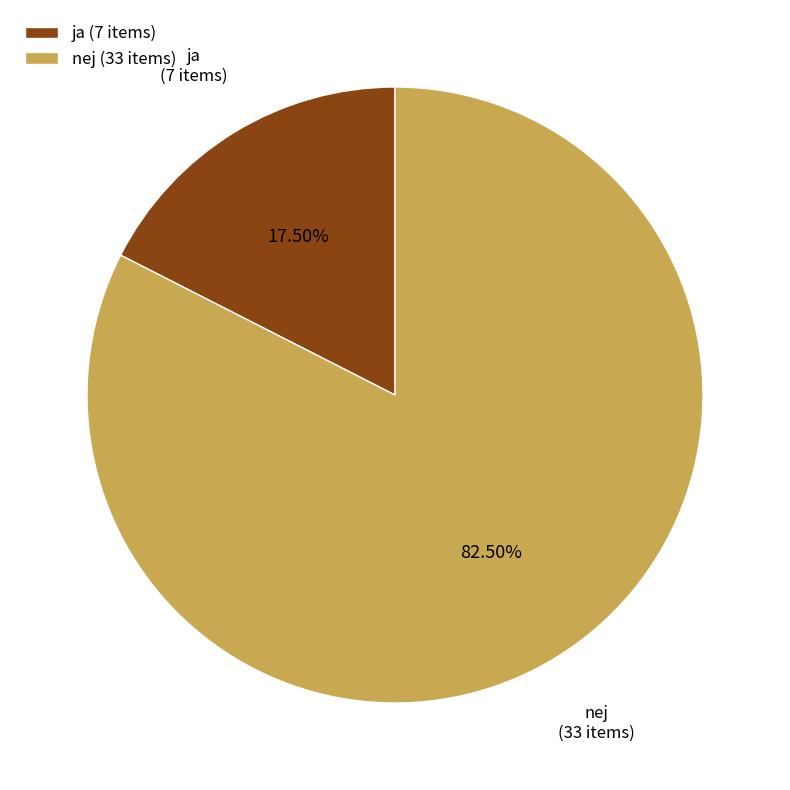

Count the number of slices in the pie.

2